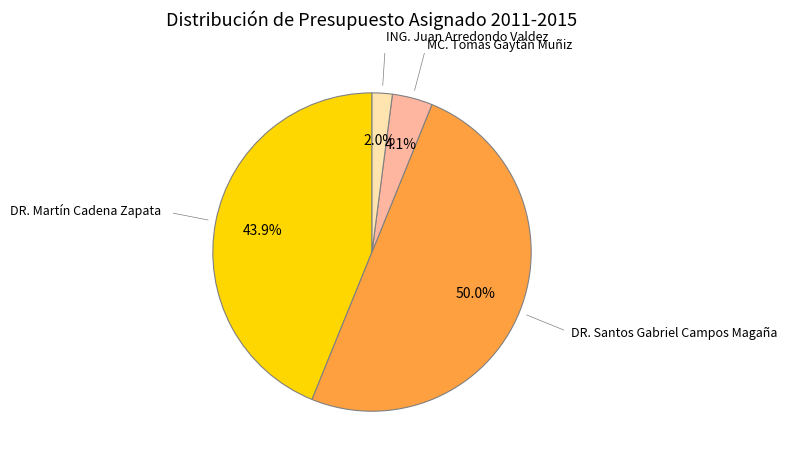

Is there a majority slice in this chart?

No